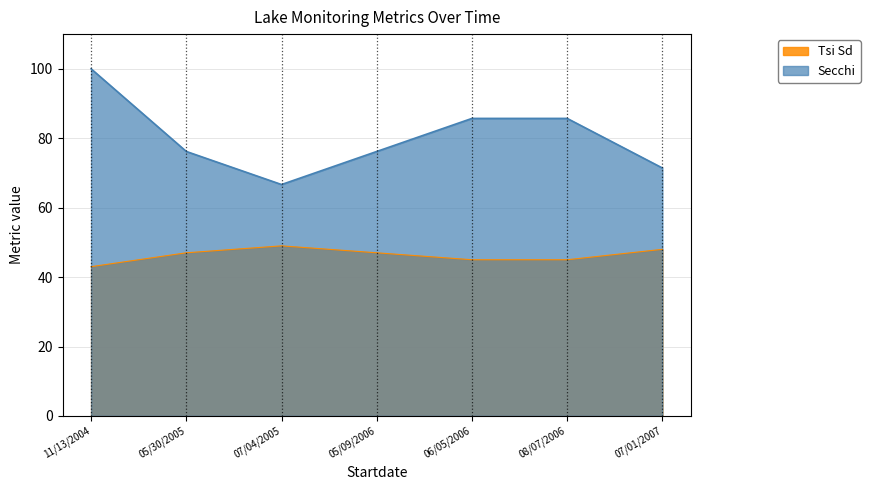

Rank the categories by Secchi value from highest to lowest.

11/13/2004, 06/05/2006, 08/07/2006, 05/30/2005, 05/09/2006, 07/01/2007, 07/04/2005